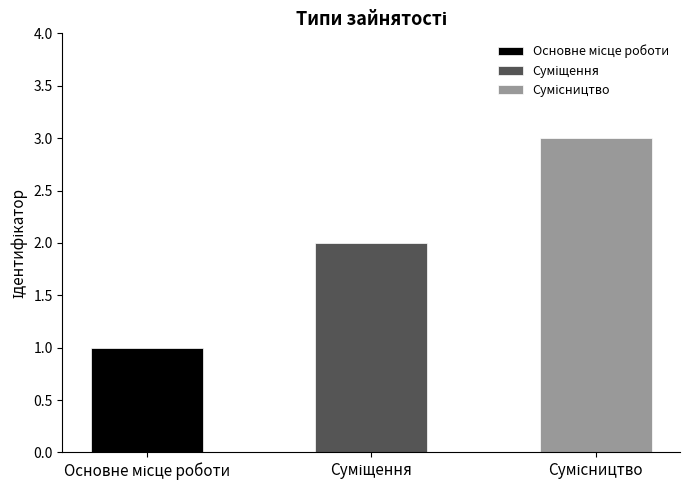

Reading left to right, what are all the values shown in this chart?

Основне місце роботи=1	Суміщення=2	Сумісництво=3